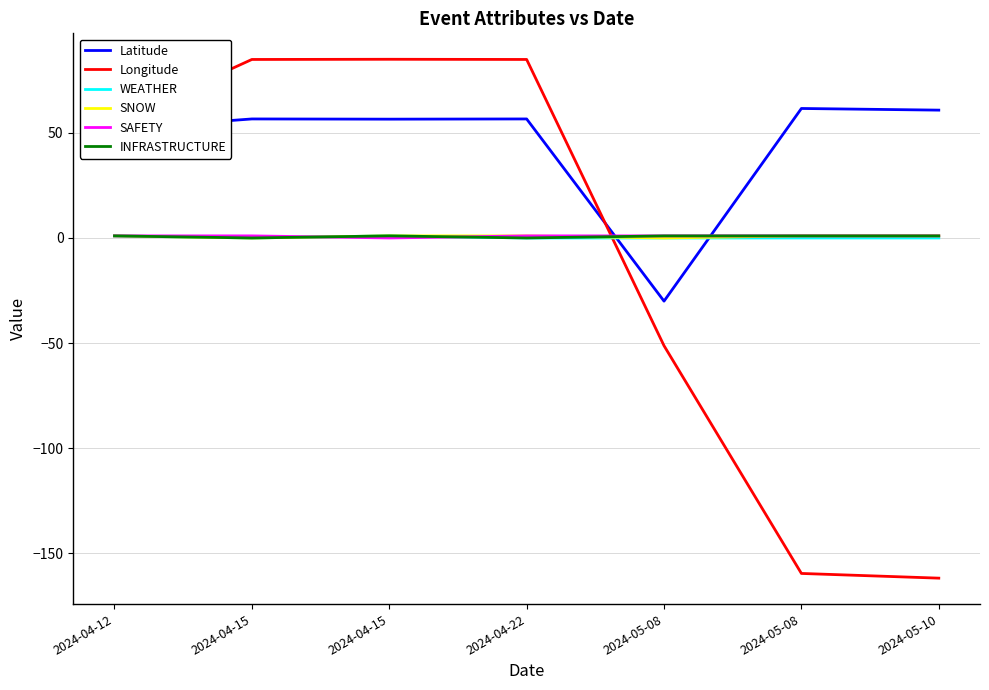

Reading left to right, transcribe all the data shown in this chart.

Latitude: 51.8	56.6	56.5	56.6	-30.0	61.6	60.8
Longitude: 55.1	84.9	85.0	84.9	-51.2	-159.5	-161.8
WEATHER: 1.0	0.0	1.0	0.0	0.0	0.0	0.0
SNOW: 1.0	0.0	1.0	1.0	0.0	1.0	1.0
SAFETY: 1.0	1.0	0.0	1.0	1.0	1.0	1.0
INFRASTRUCTURE: 1.0	0.0	1.0	0.0	1.0	1.0	1.0